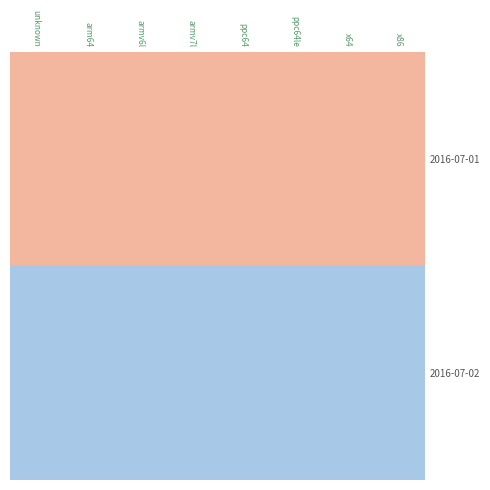

What is the spread (max minus min) of values at ppc64?

2